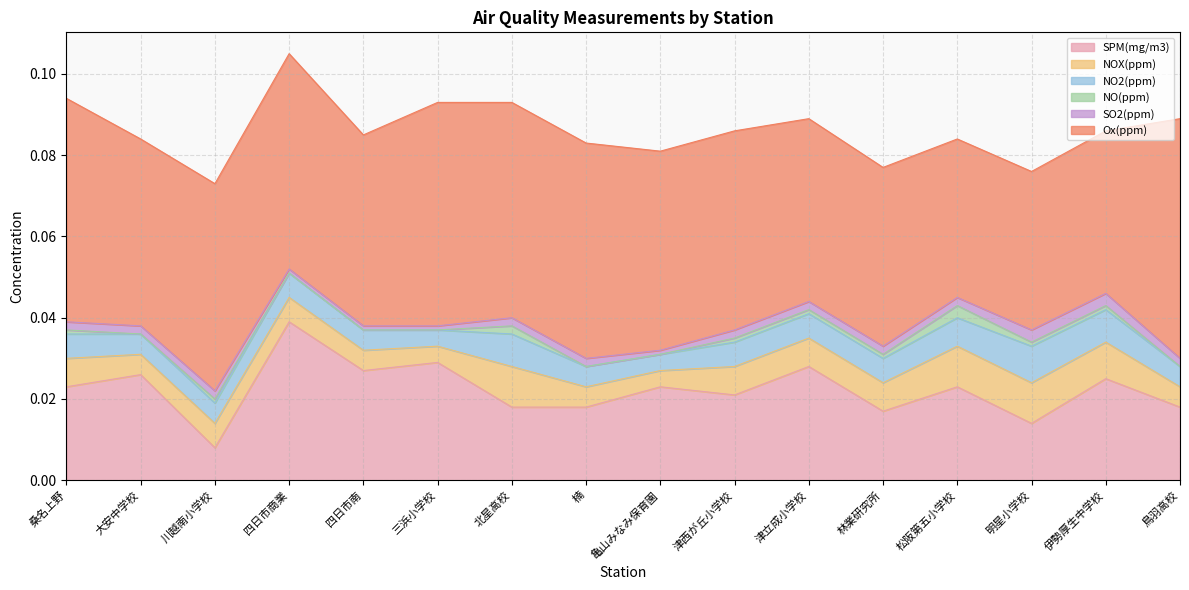

What are all the series names shown in the legend?

SPM(mg/m3), NOX(ppm), NO2(ppm), NO(ppm), SO2(ppm), Ox(ppm)